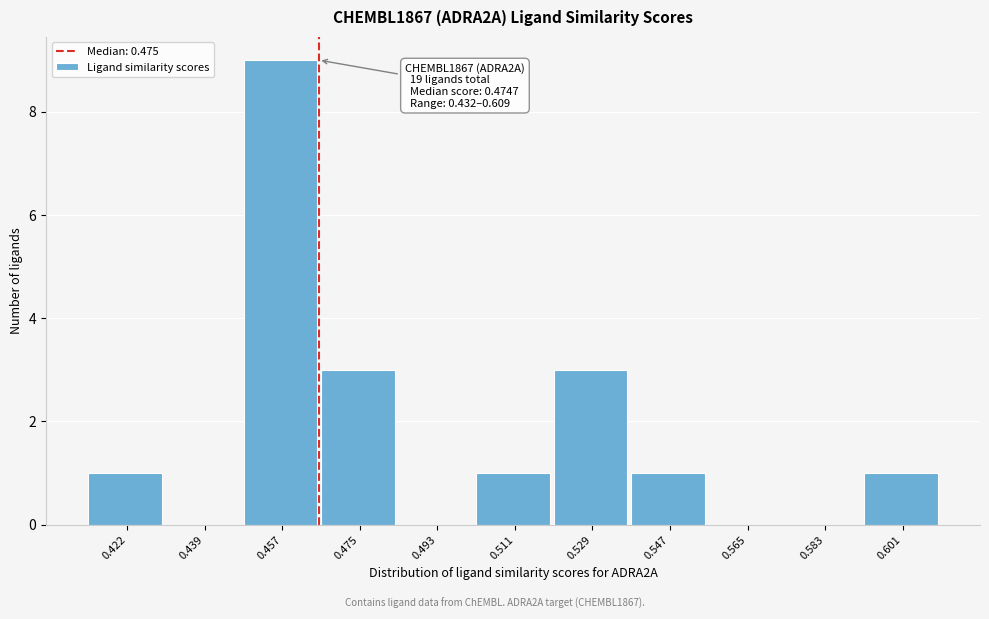

Reading left to right, what are all the values shown in this chart?

0.422=1	0.439=0	0.457=9	0.475=3	0.493=0	0.511=1	0.529=3	0.547=1	0.565=0	0.583=0	0.601=1